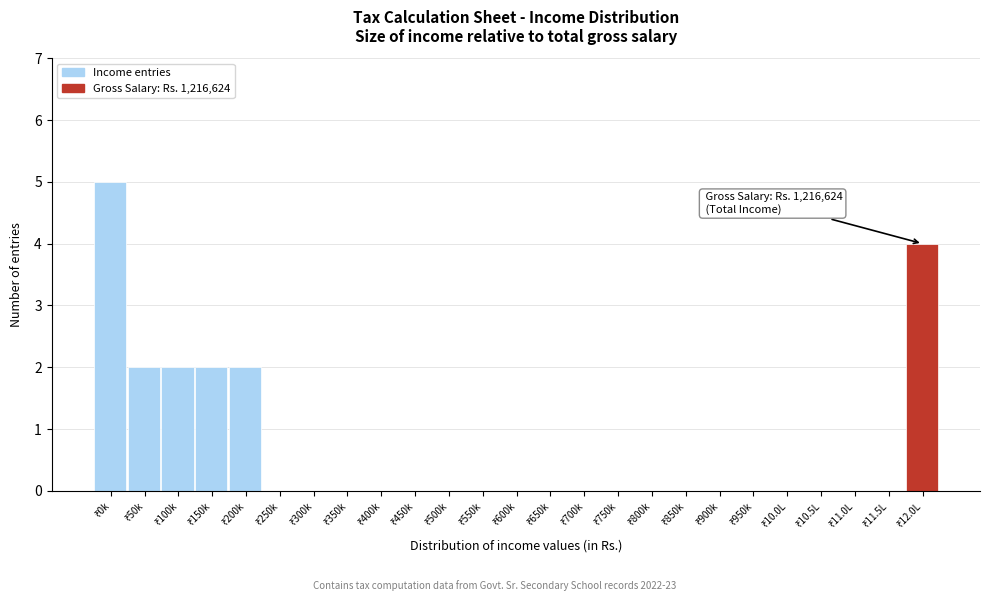

What is the maximum value shown in the chart?

5